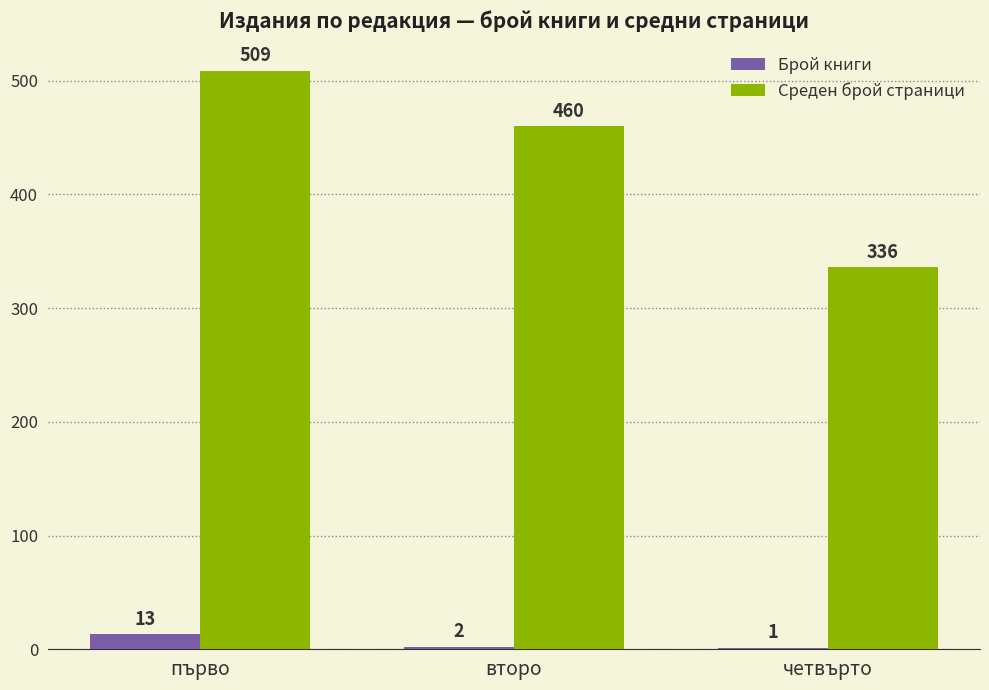

Does the chart contain stacked bars?

No